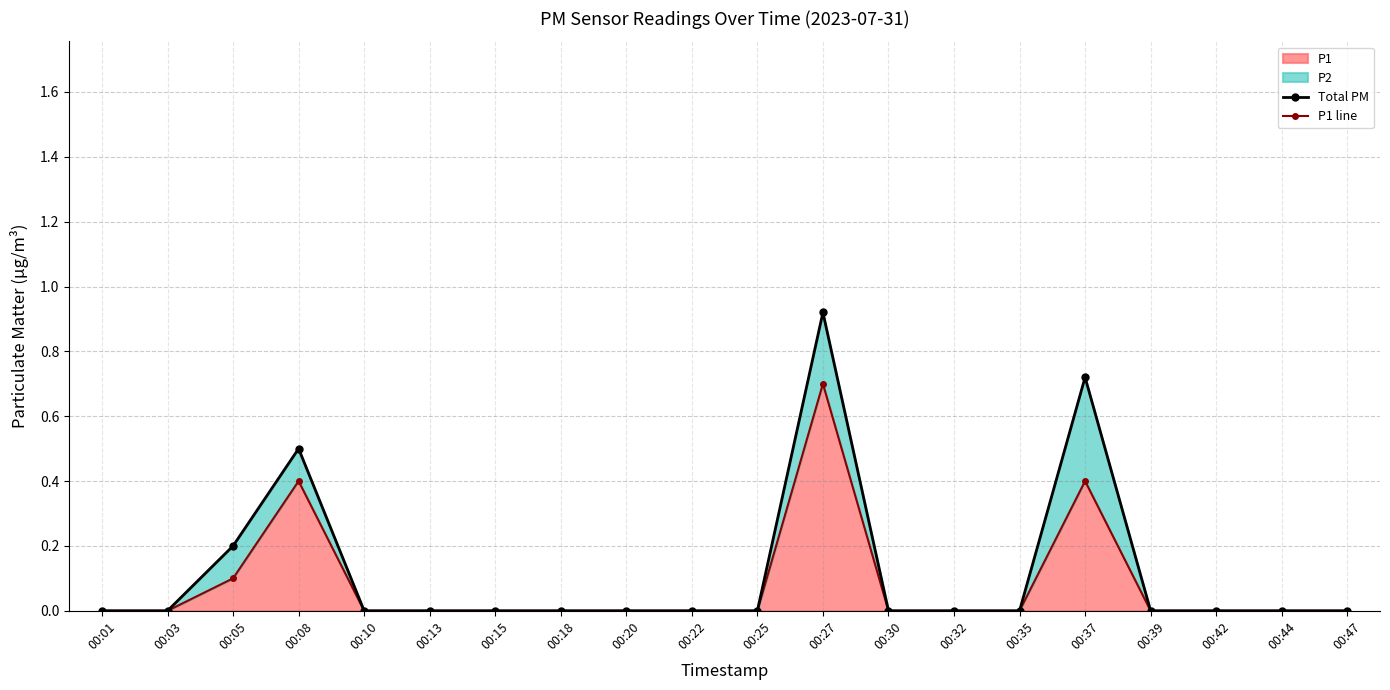

True or false: P1 line and Total PM intersect in this chart.

False